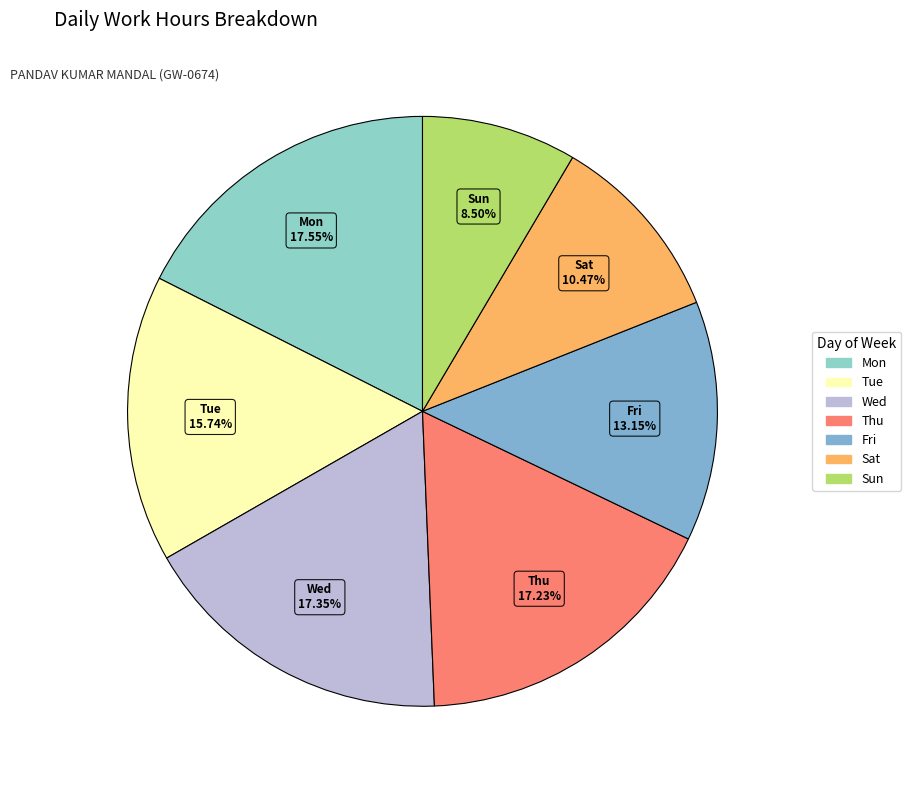

Which category has the smallest portion of the pie?

Sun